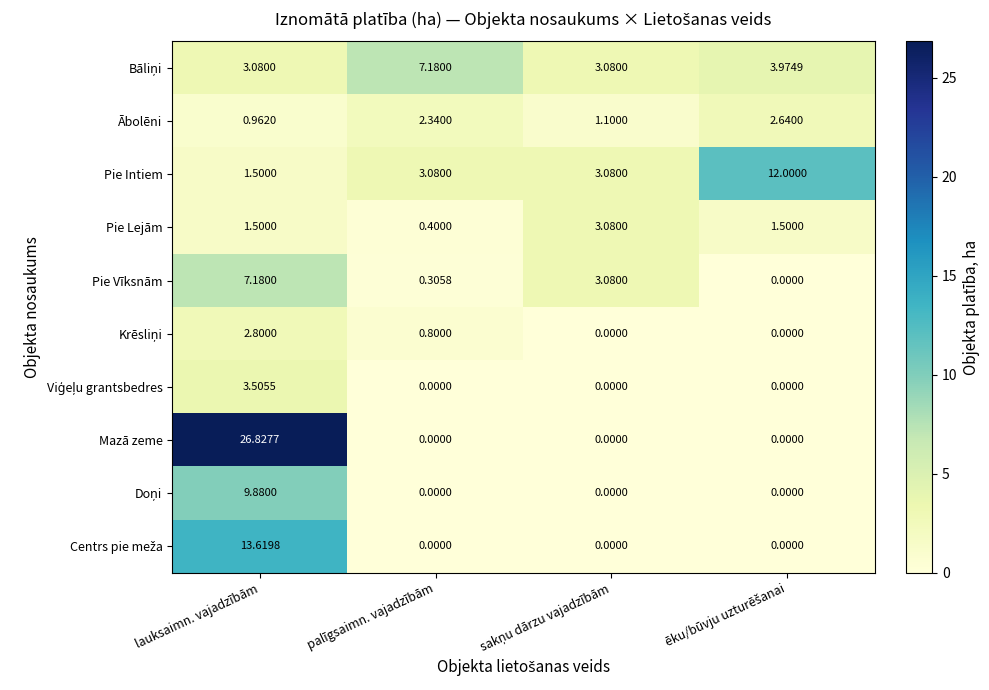

Which series has the largest range (max minus min)?

Mazā zeme